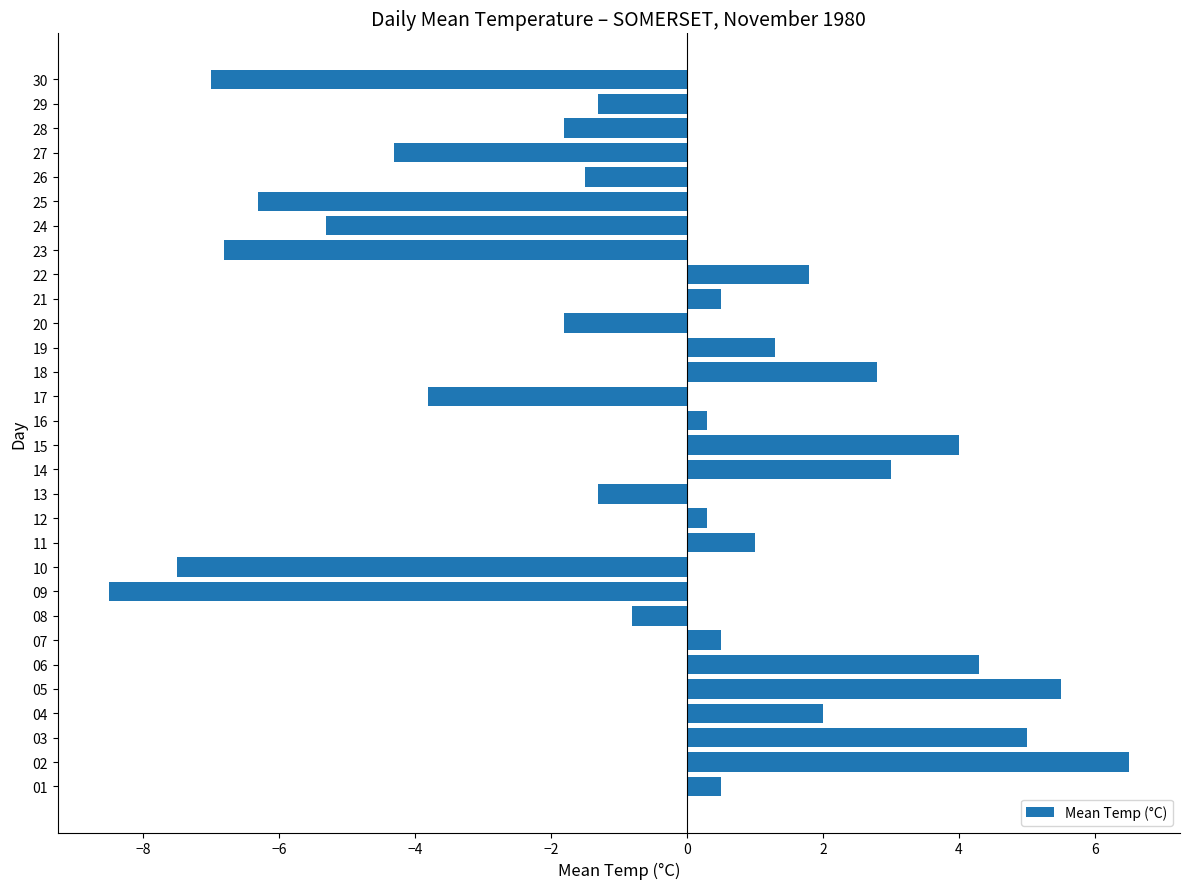

What is the difference between the second highest and second lowest values?

13.0